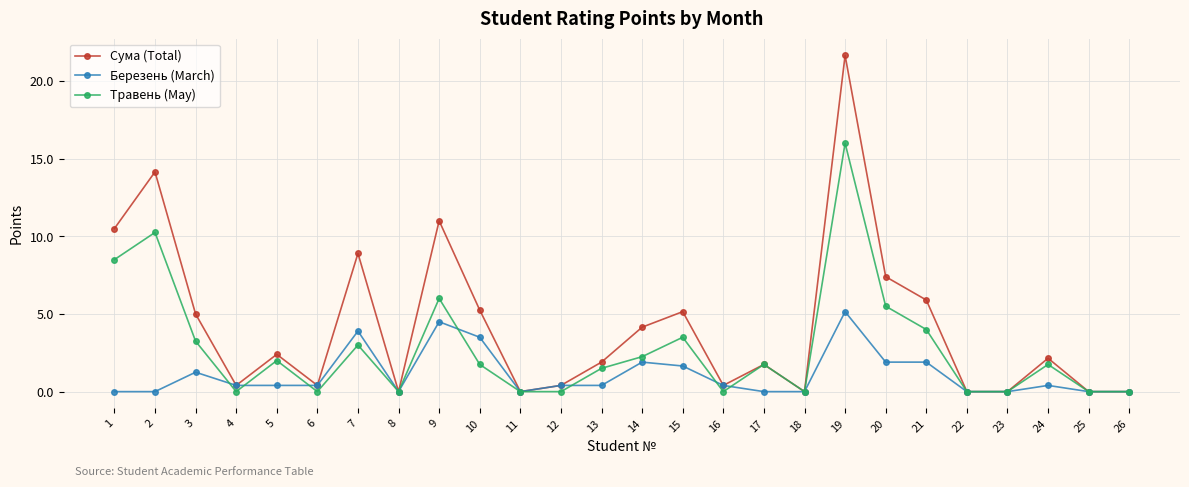

Does the chart have visible grid lines?

Yes